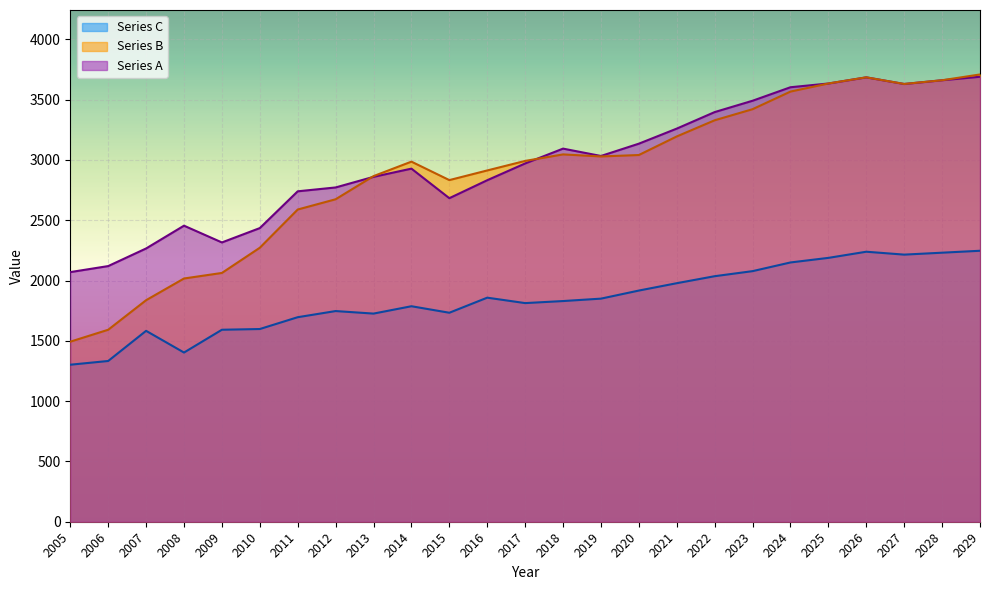

True or false: Series A has more than 0 interior local peaks.

True